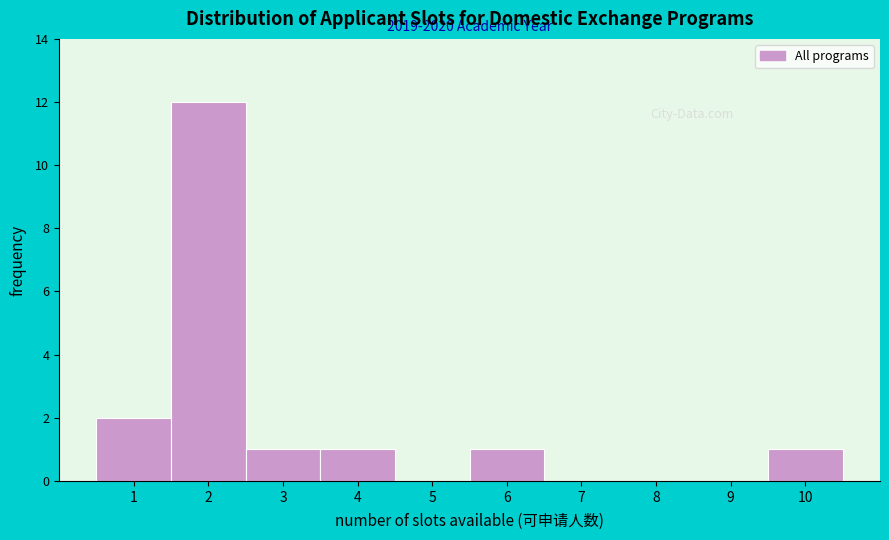

Which range on the x-axis has the tallest bar?

1.5 to 2.5